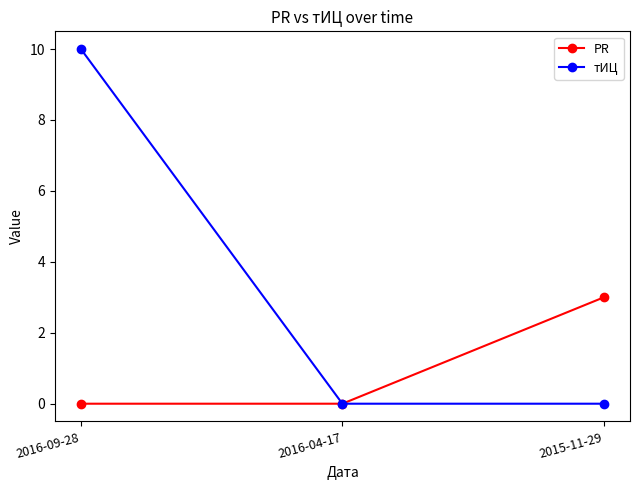

What is the label of the 2nd point from the right?

2016-04-17